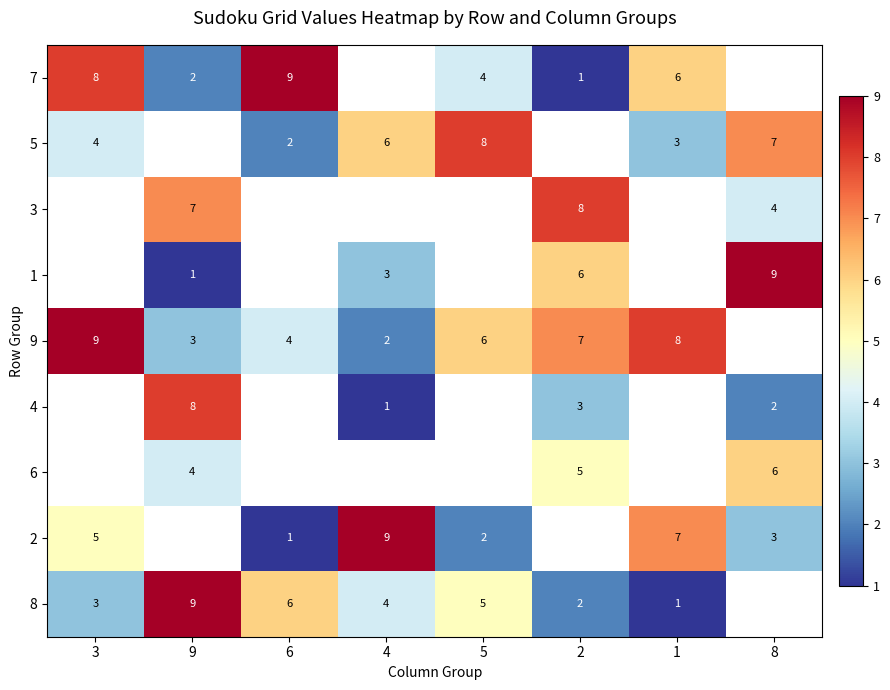

True or false: 6 has a value of 6 at 8.

True